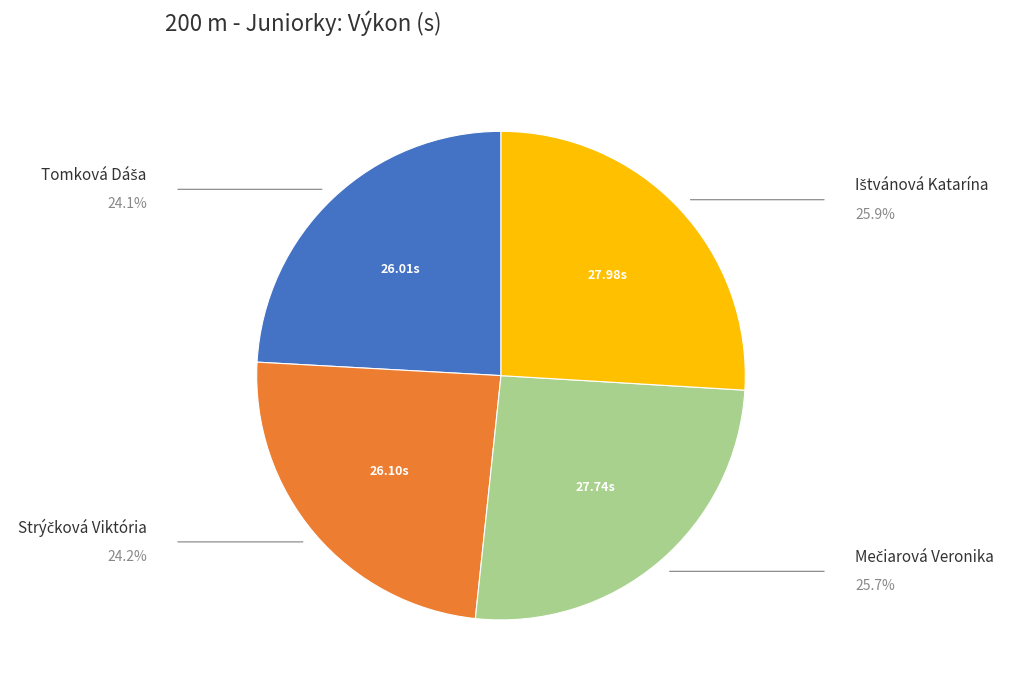

How many slices are in this pie chart?

4